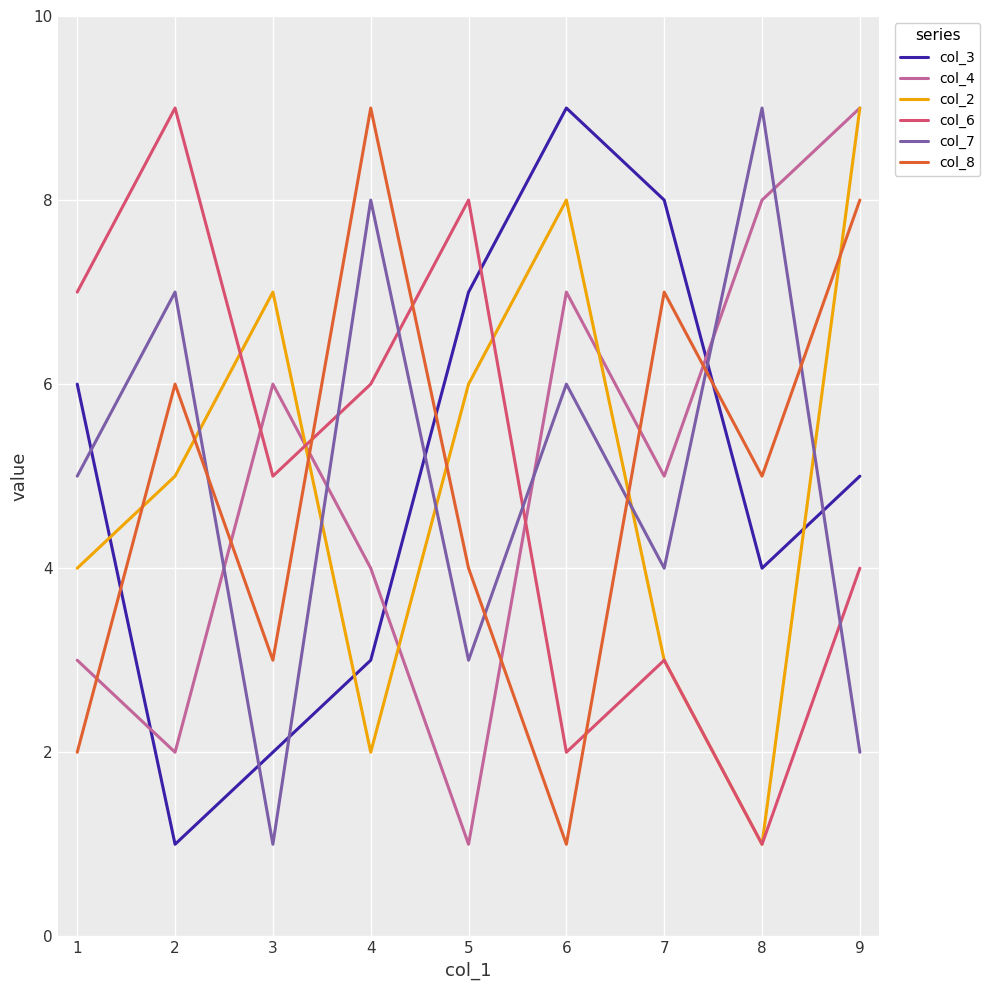

At 4, list the series in order from largest to smallest.

col_8, col_7, col_6, col_4, col_3, col_2